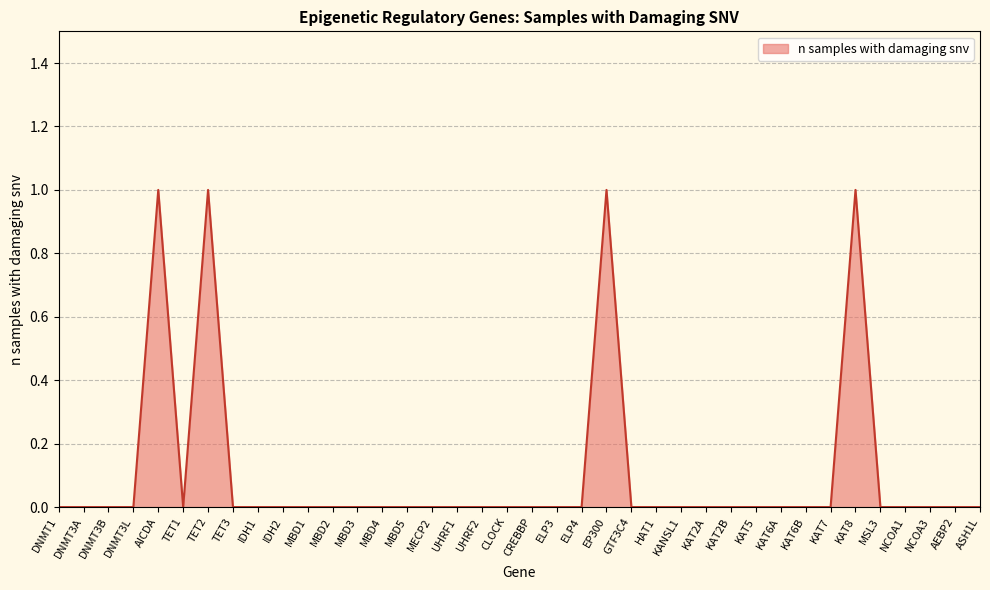

The chart shows a value of 1 at MBD2. True or false?

False